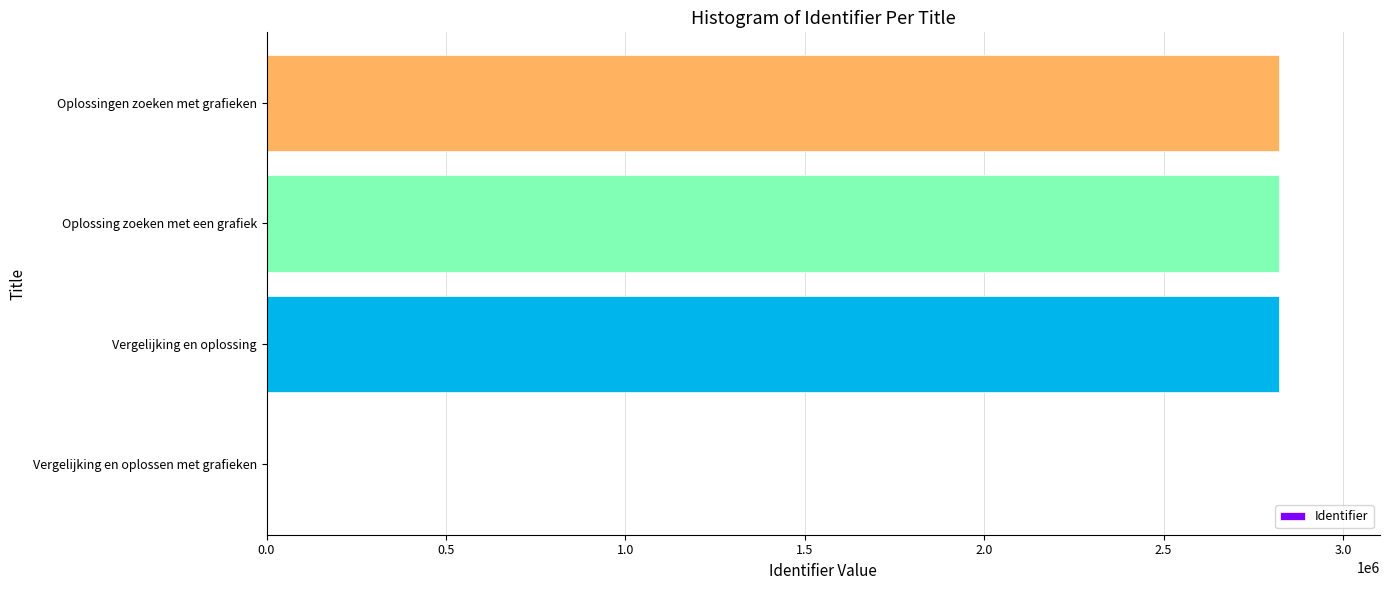

What is the maximum value shown in the chart?

2821255